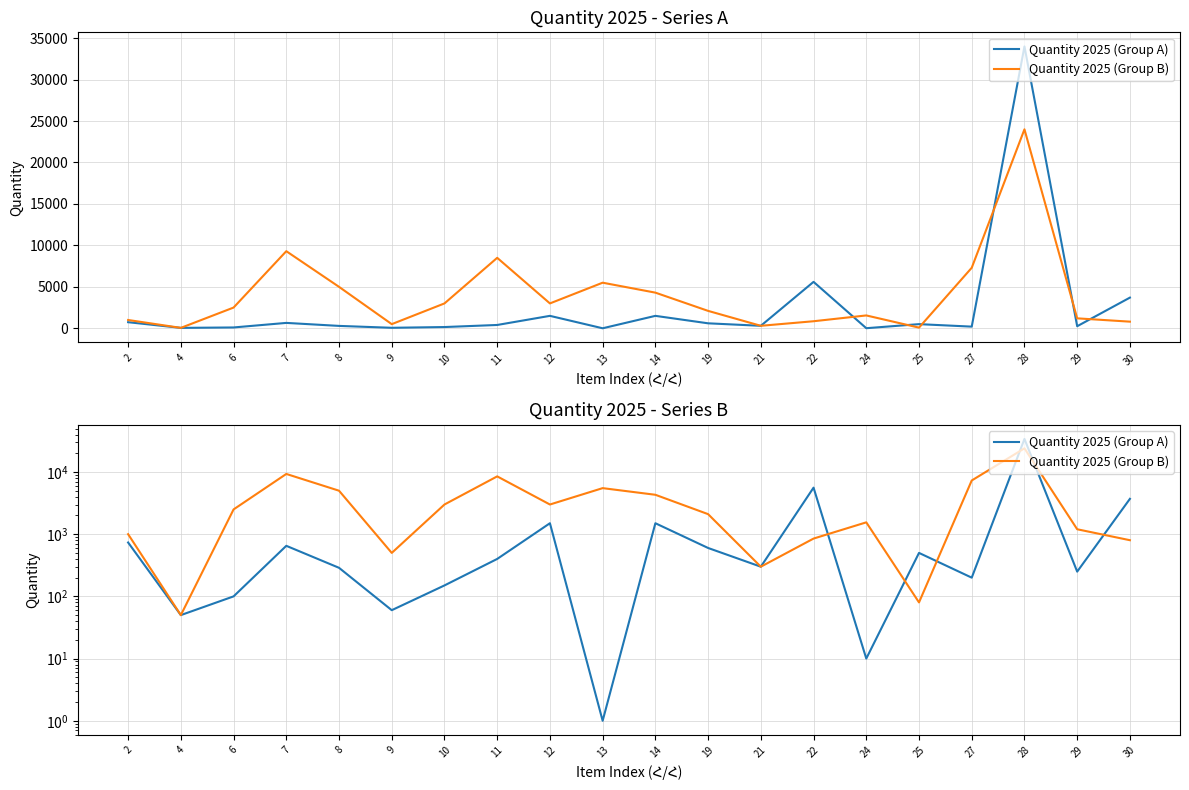

Is it true that Quantity 2025 (Group A) equals 300 at 21?

True